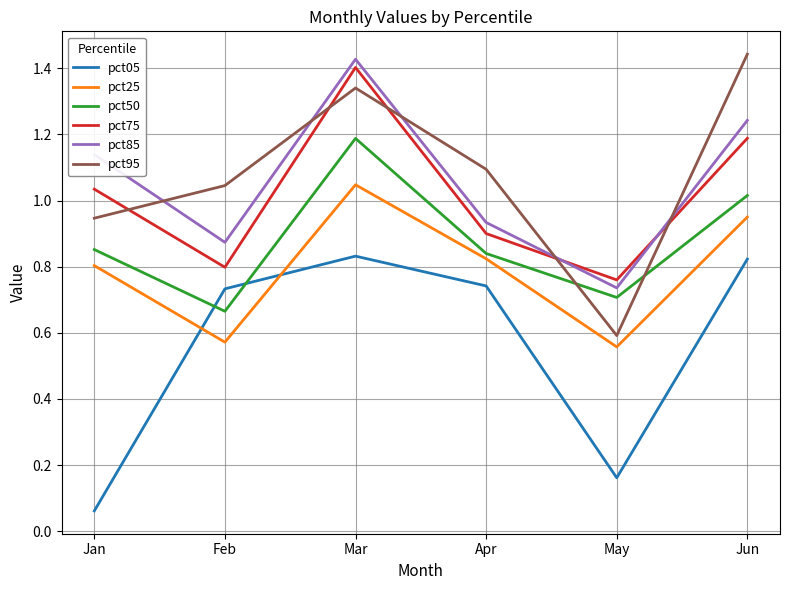

Which category has the lowest value in the pct95 series?

May